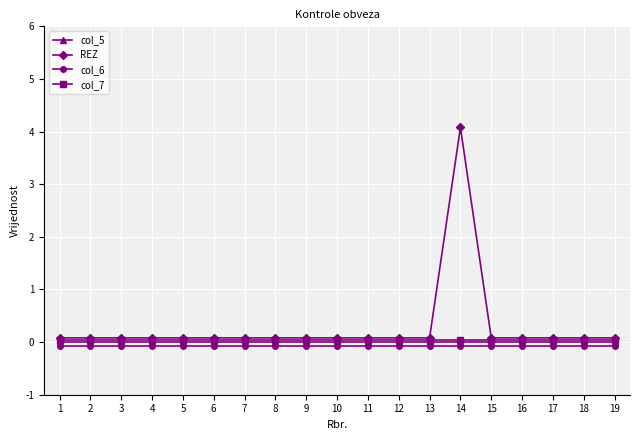

At which category is the sum across all series the highest?

14